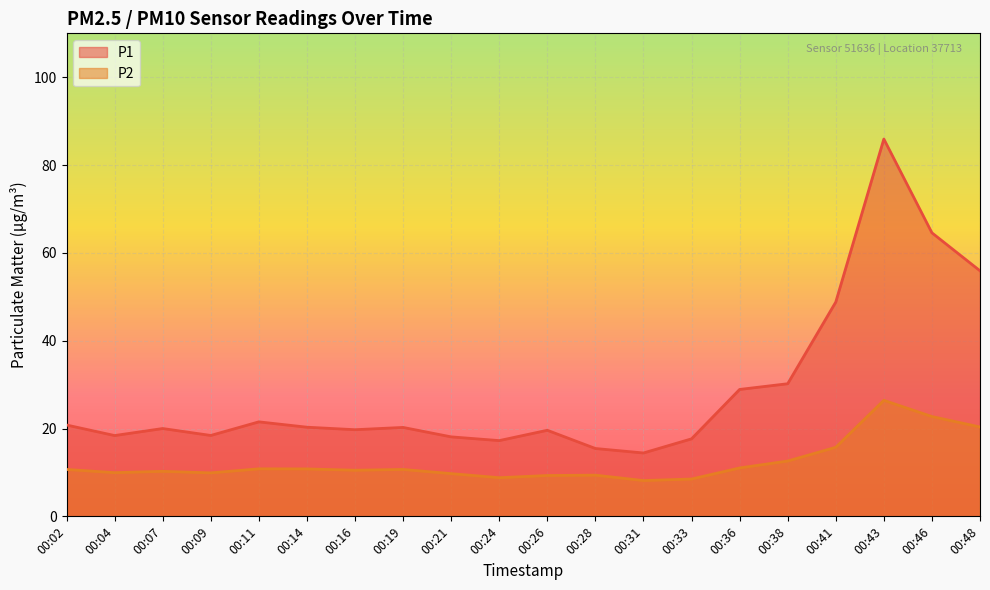

Which series has the largest total across all categories?

P1